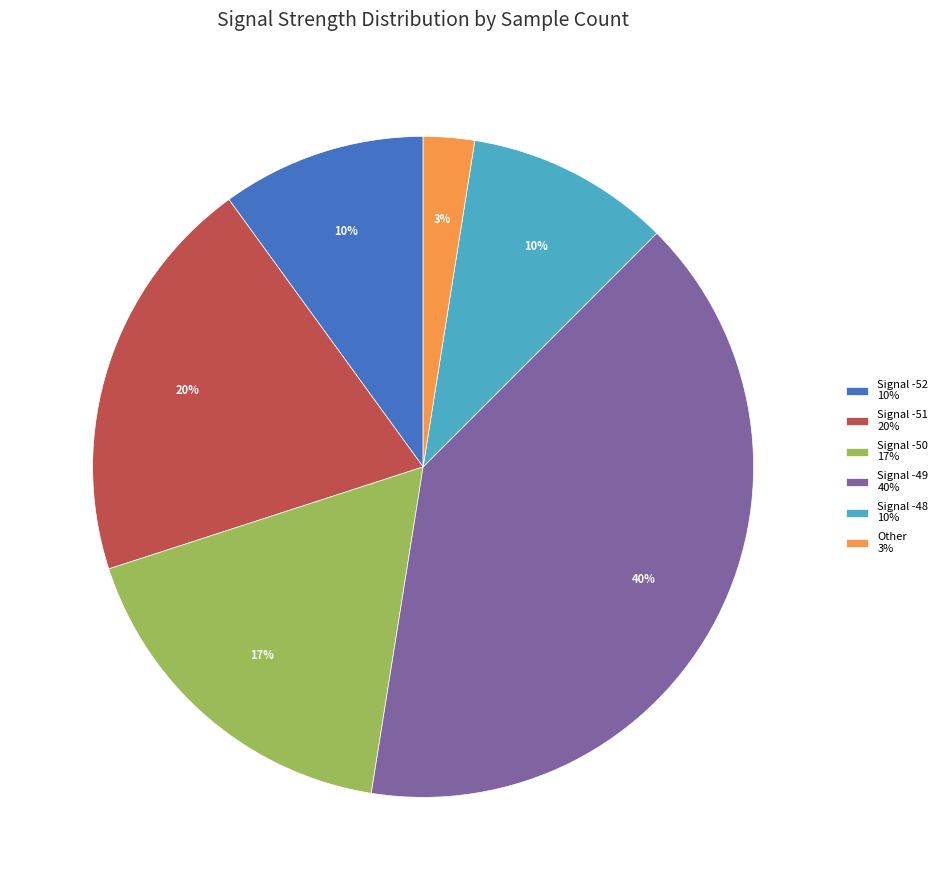

To the nearest percent, what portion does Signal -49 40% represent?

40%